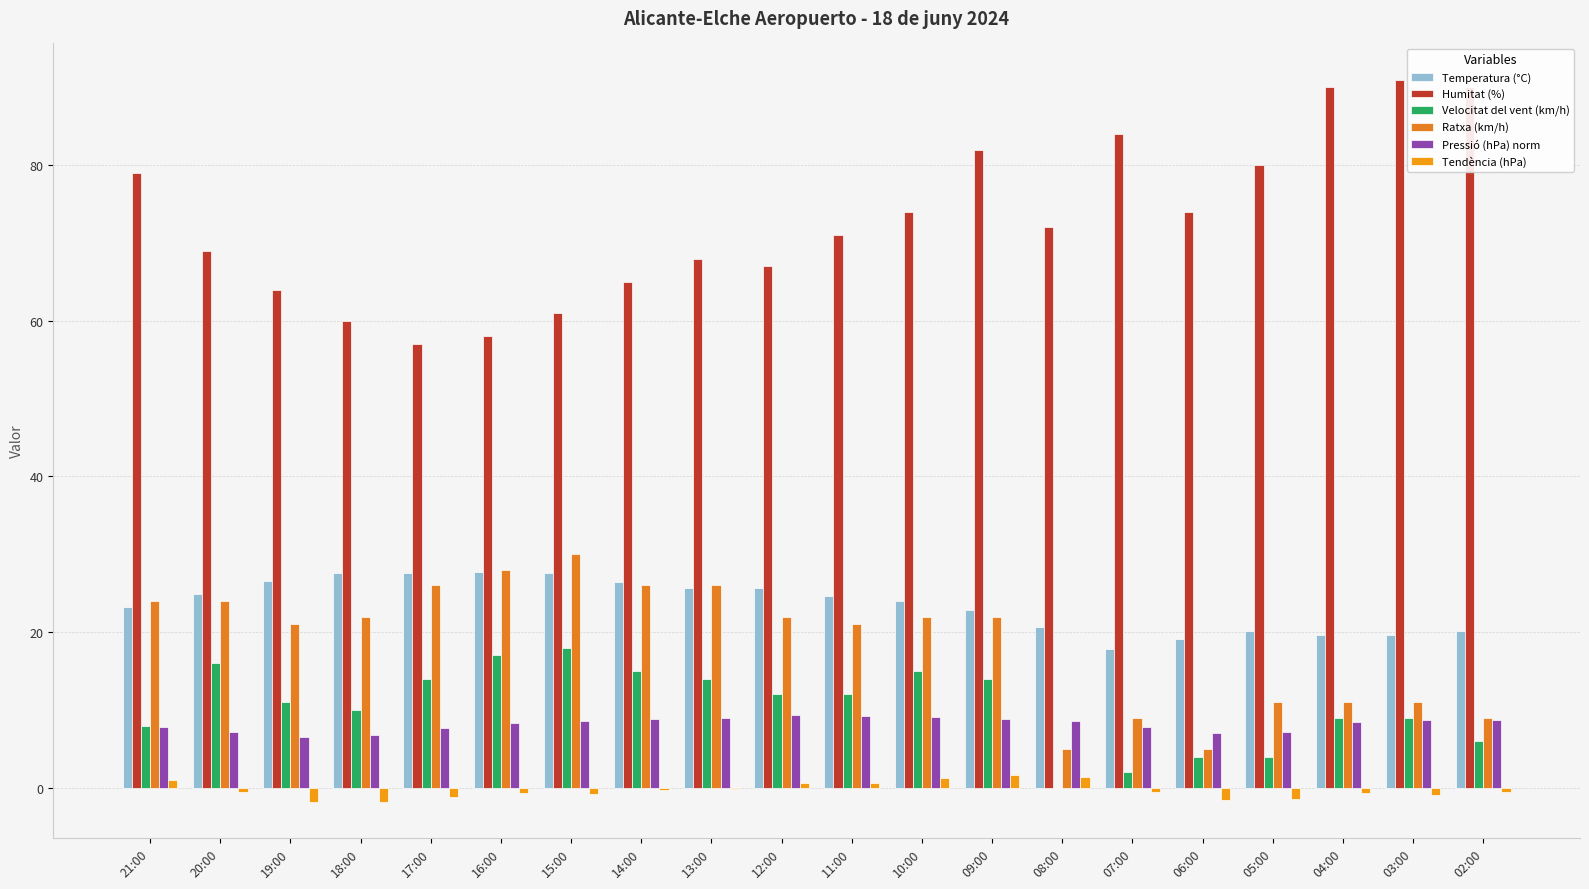

How many groups of bars are there?

20